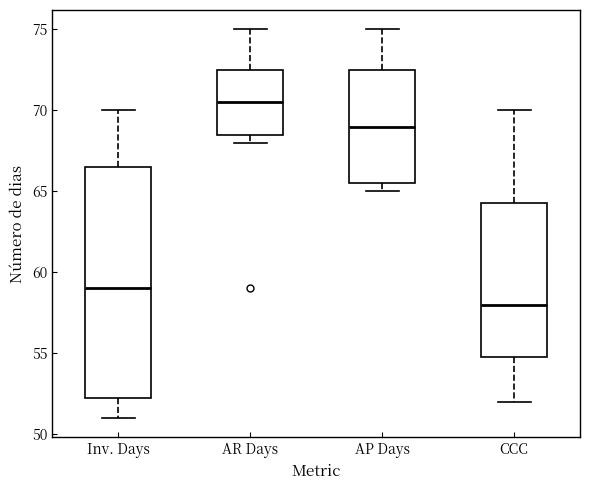

Reading left to right, transcribe this box plot: for each box, give where its median line is, the range the box spans, and where its two whiskers end, as read against the y-axis. The values are not printed on the chart, so give them approximately, as read against the axis.

Inv. Days: median 59.0, box 52.5 to 66.5, whiskers 51.0 to 70.0
AR Days: median 70.5, box 68.5 to 72.5, whiskers 68.0 to 75.0
AP Days: median 69.0, box 65.5 to 72.5, whiskers 65.0 to 75.0
CCC: median 58.0, box 55.0 to 64.5, whiskers 52.0 to 70.0